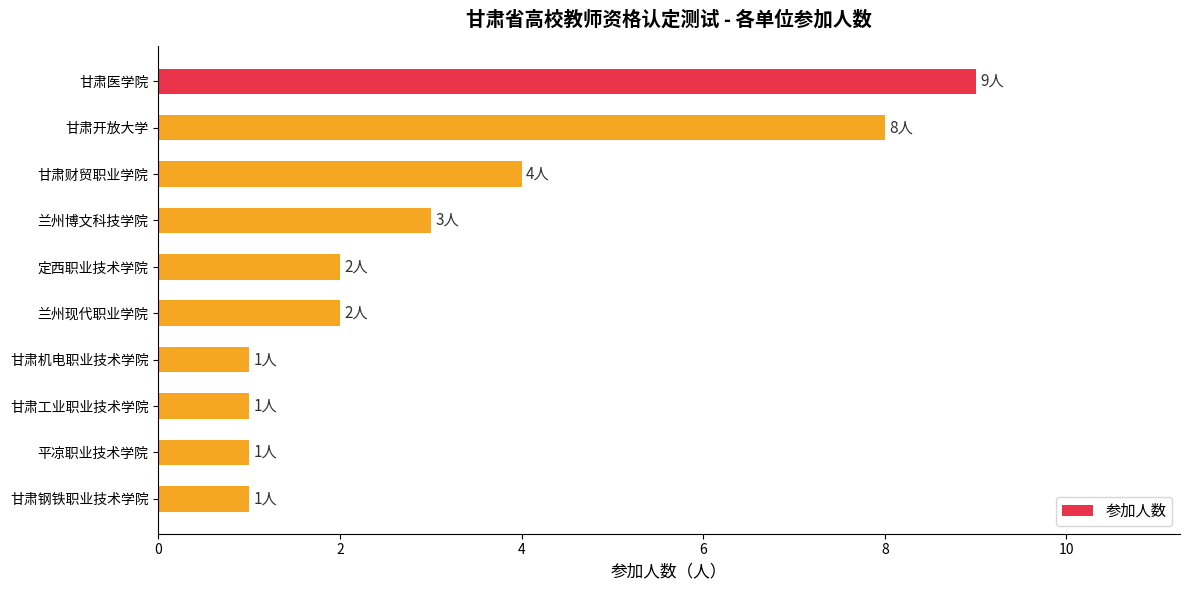

The value at 甘肃财贸职业学院 is 6. True or false?

False